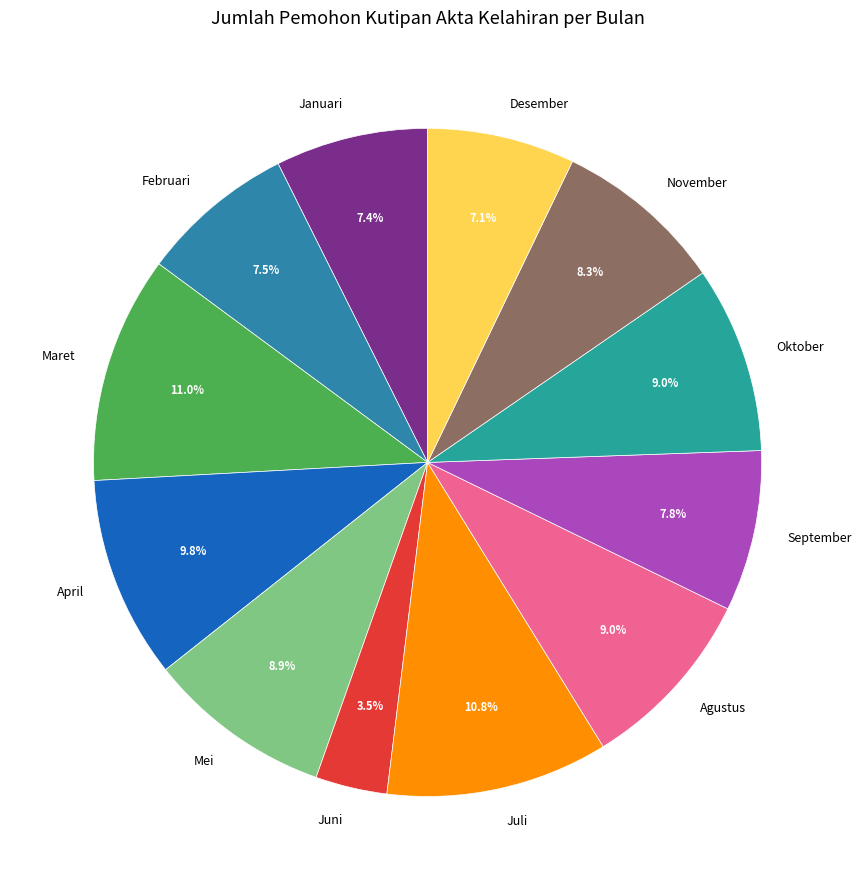

To the nearest percent, what is the average slice percentage?

8%